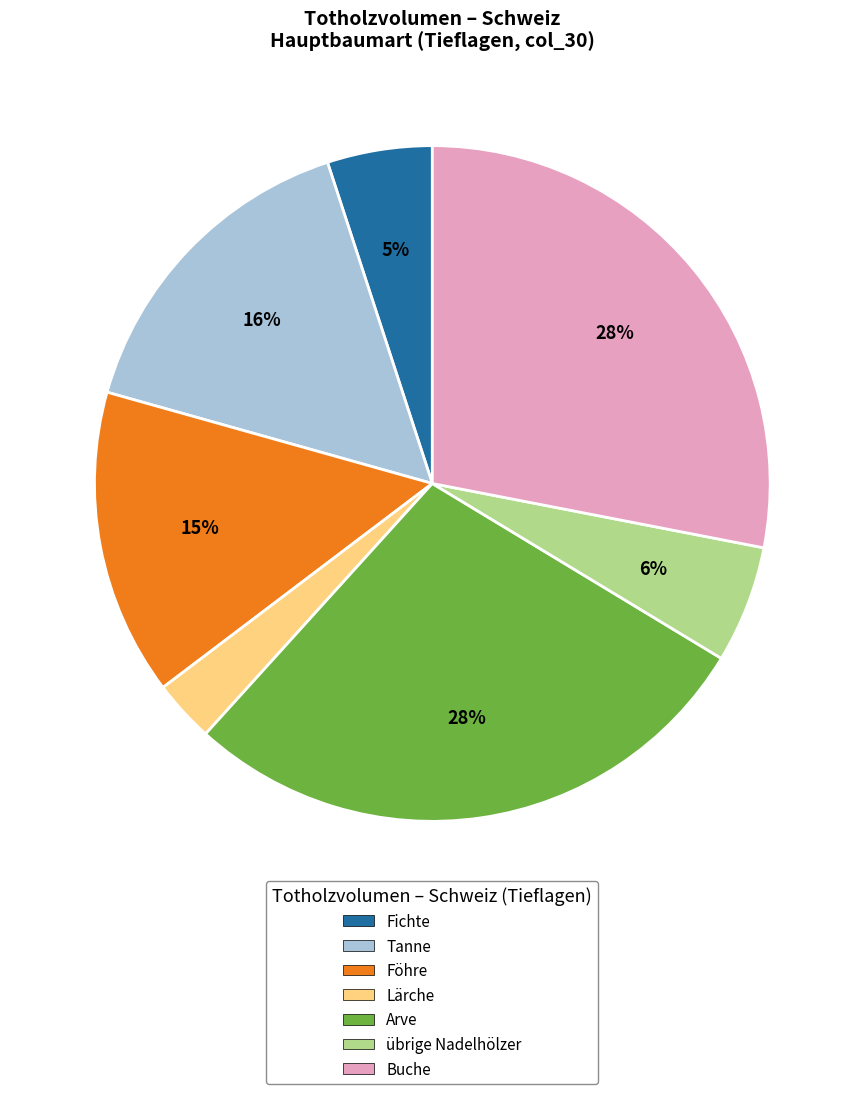

Which slice is the smallest?

Lärche